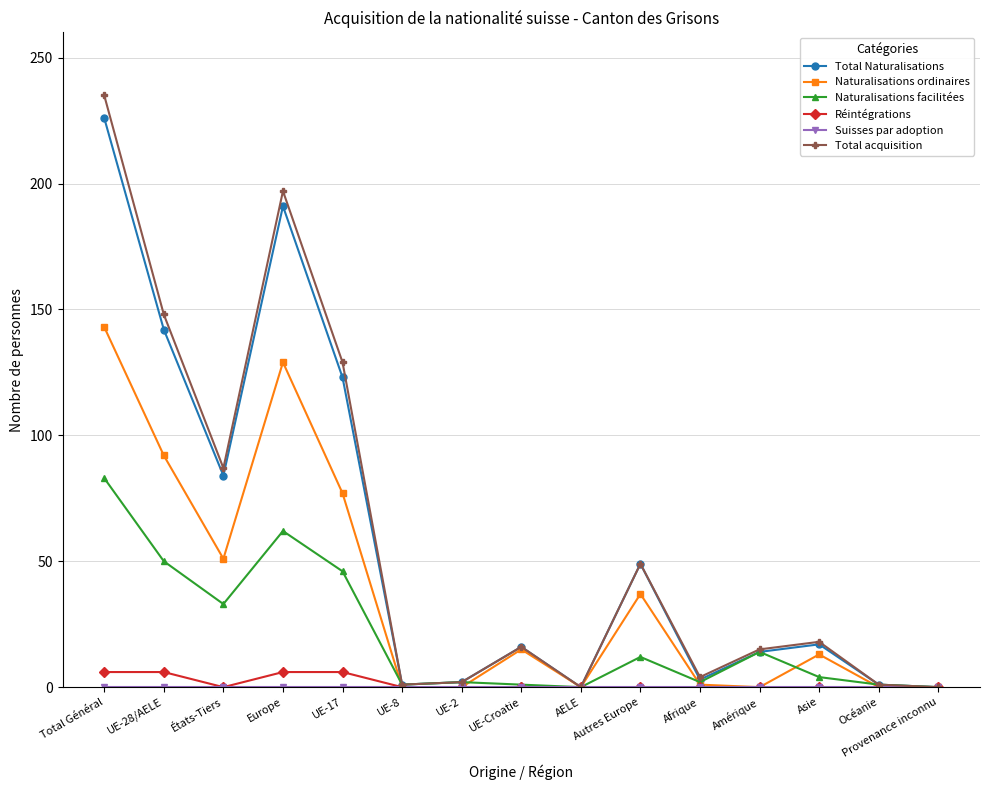

The value of Total acquisition at États-Tiers is 131. True or false?

False